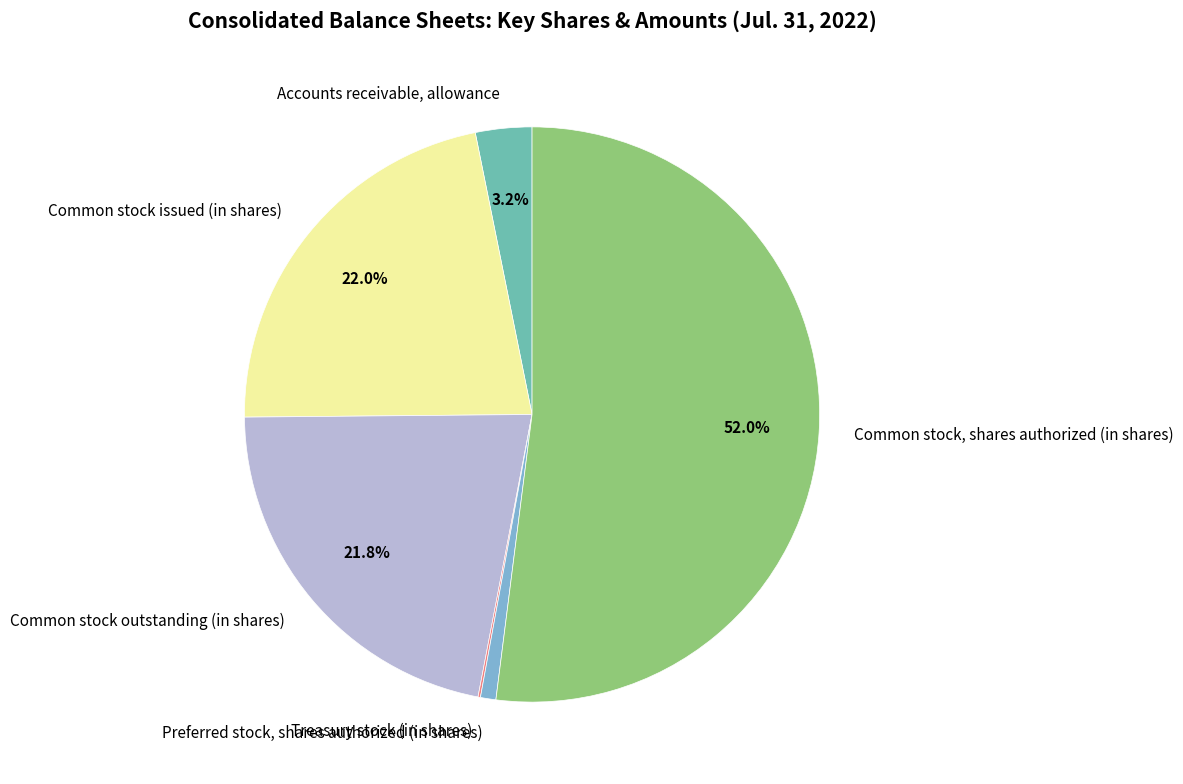

To the nearest percent, what portion does Common stock, shares authorized (in shares) represent?

52%